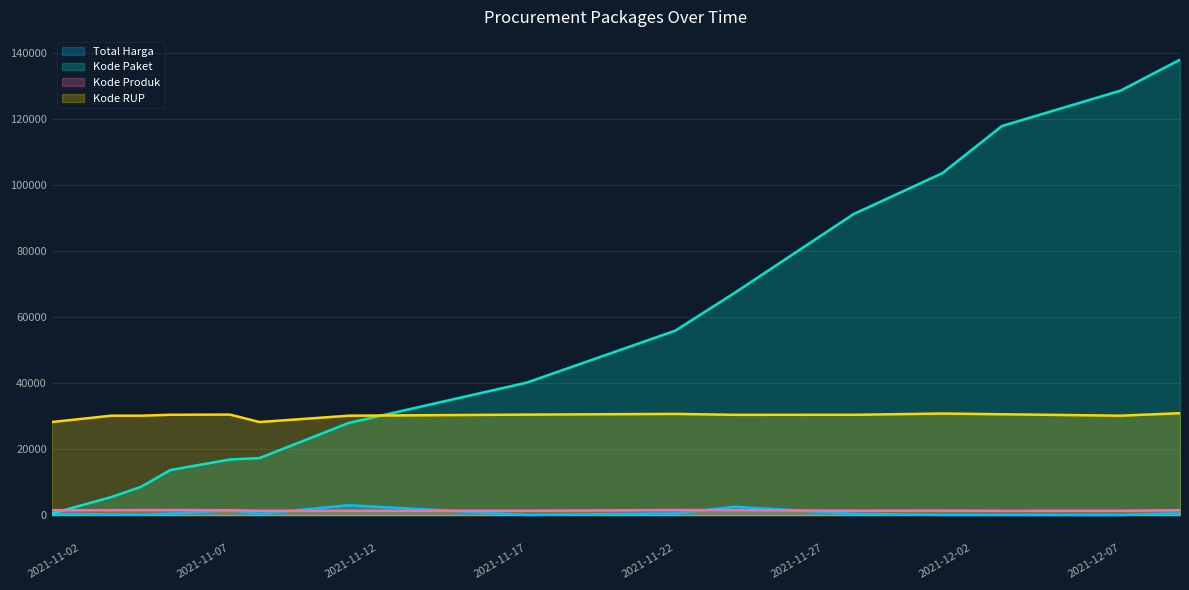

Does the chart display data point markers on the line(s)?

No